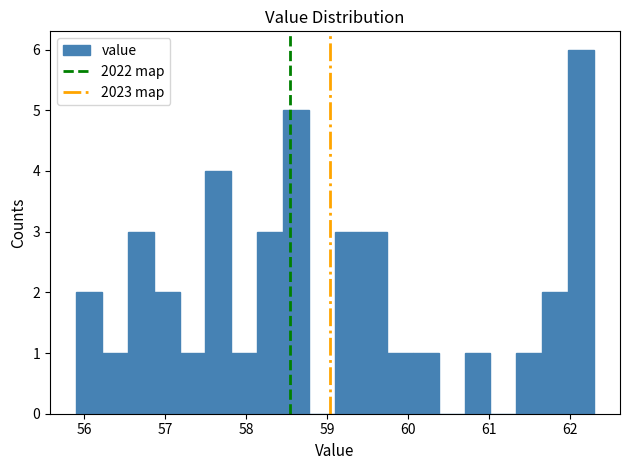

Around what value on the x-axis is the tallest bar? Give the approximate position of its centre, as read against the axis.

62.1